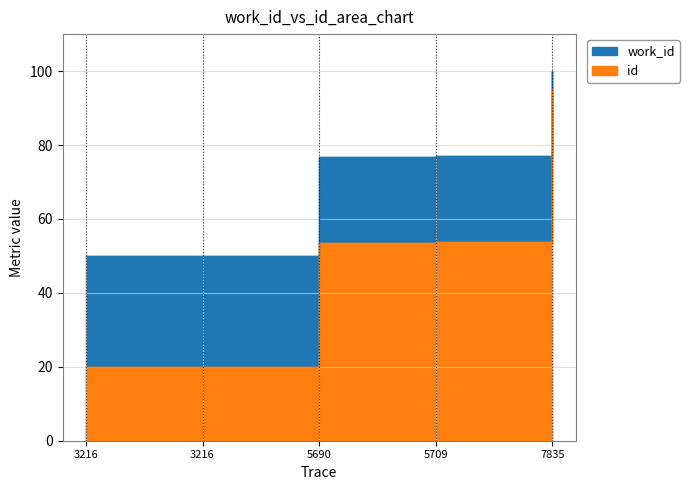

Rank the series by their average value, from highest to lowest.

work_id, id